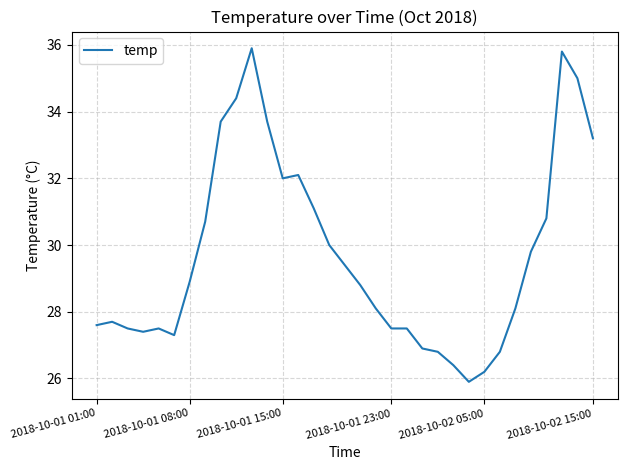

What is the difference between the maximum and minimum values?

10.0